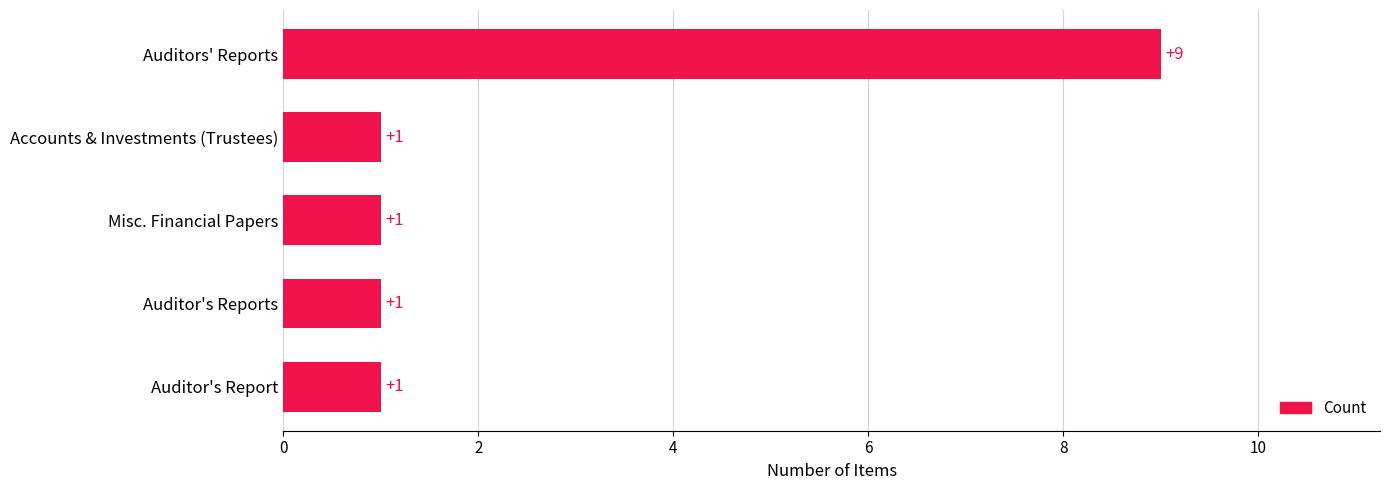

Read the value at Auditors' Reports.

9